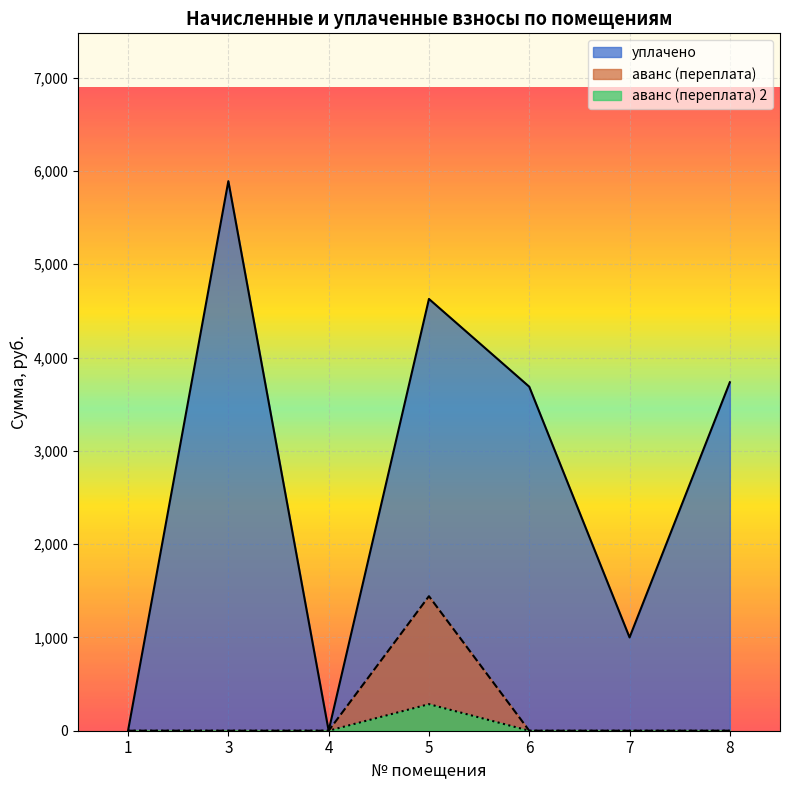

Which category has the highest value in the уплачено series?

3